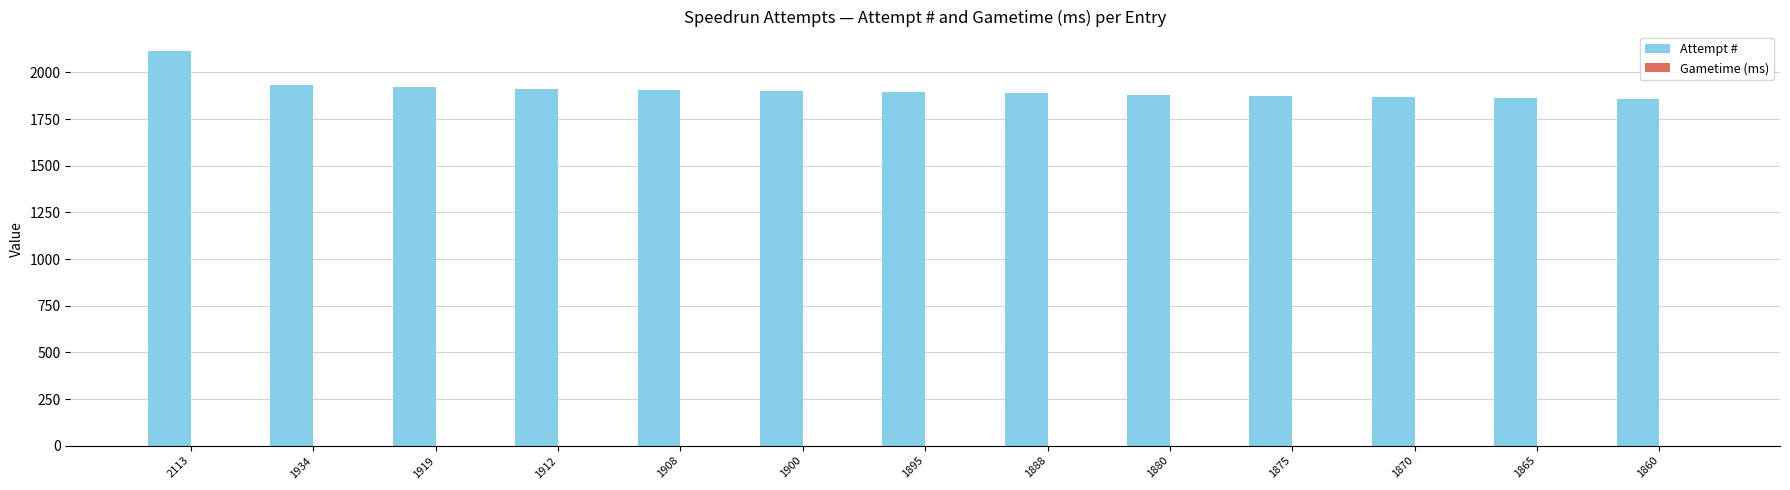

What is the average value?

1909